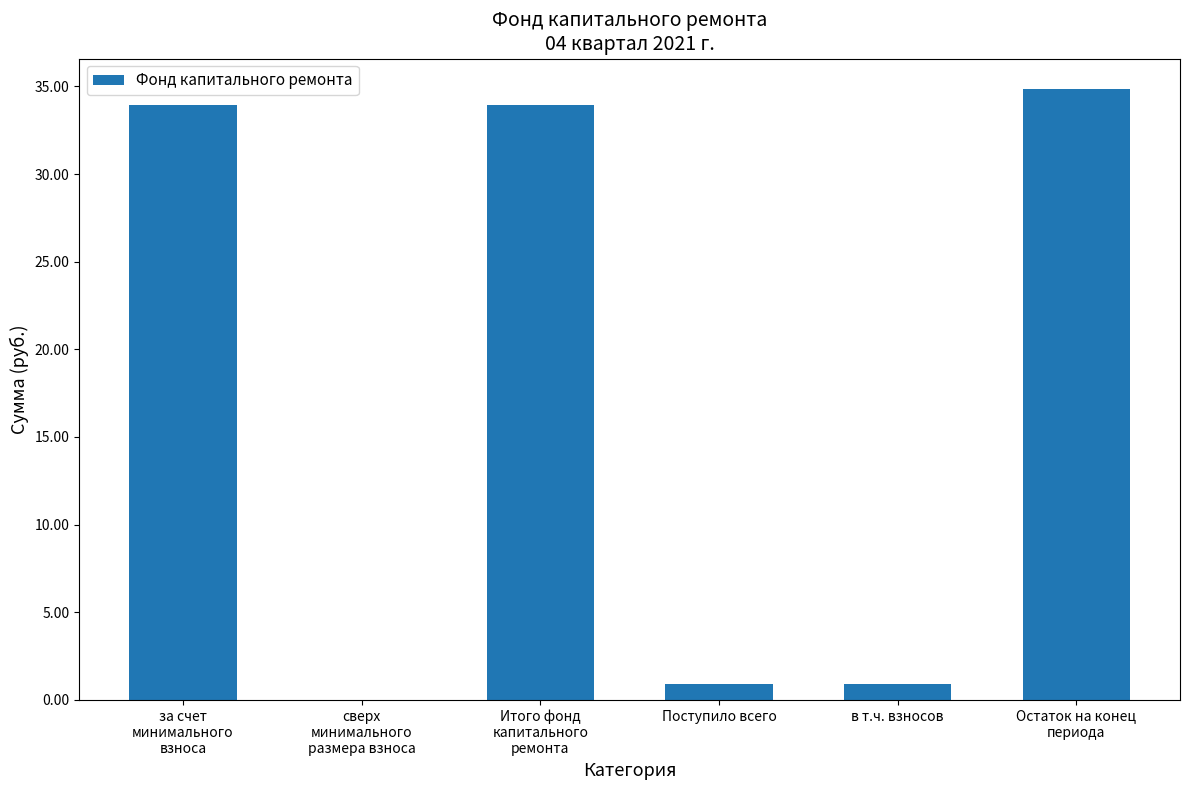

What is the sum of the values at в т.ч. взносов and Поступило всего?

1.8